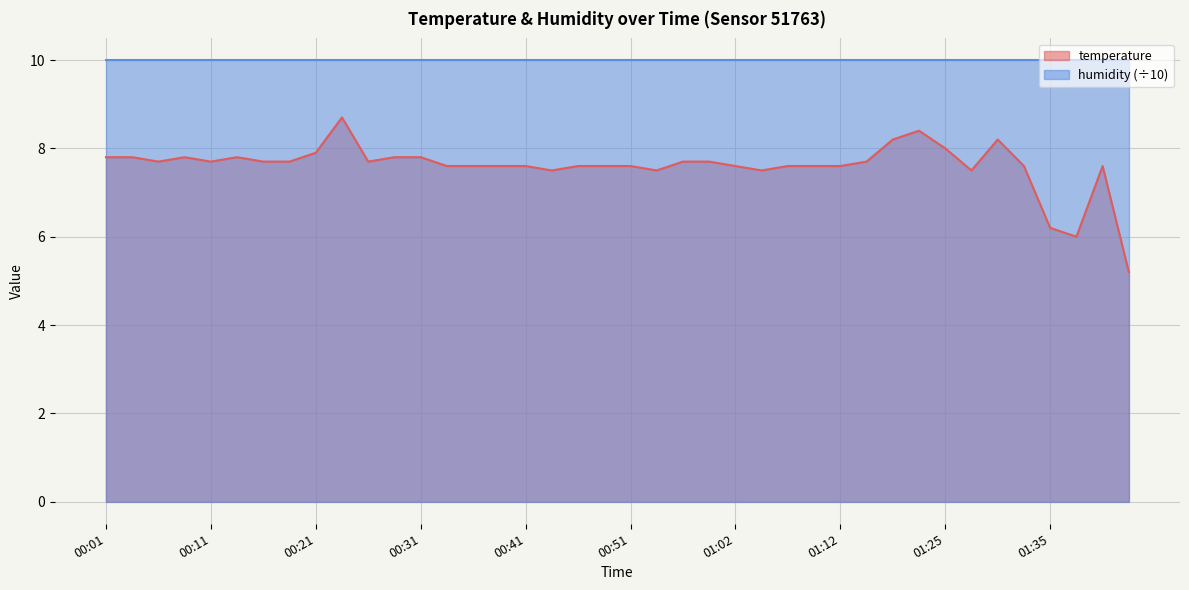

What is the change in value from 00:01 to 01:10?

-0.2